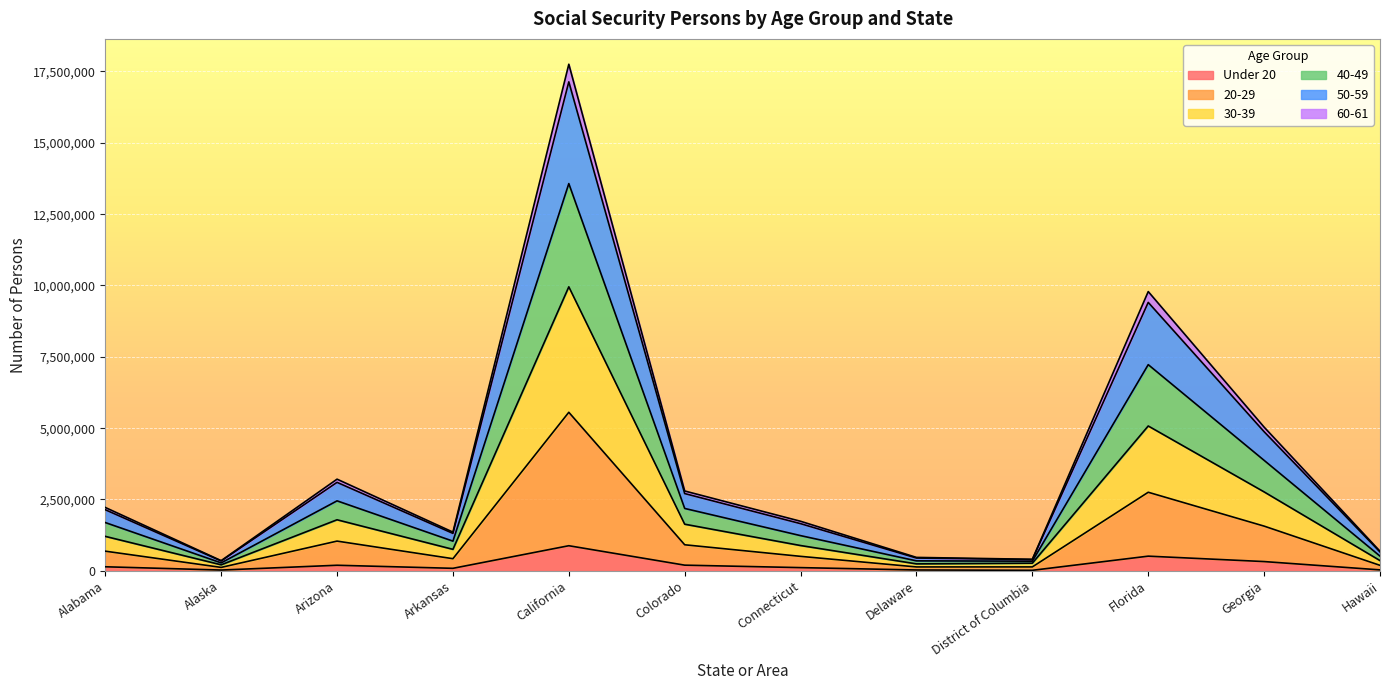

At which category is the sum across all series the highest?

California